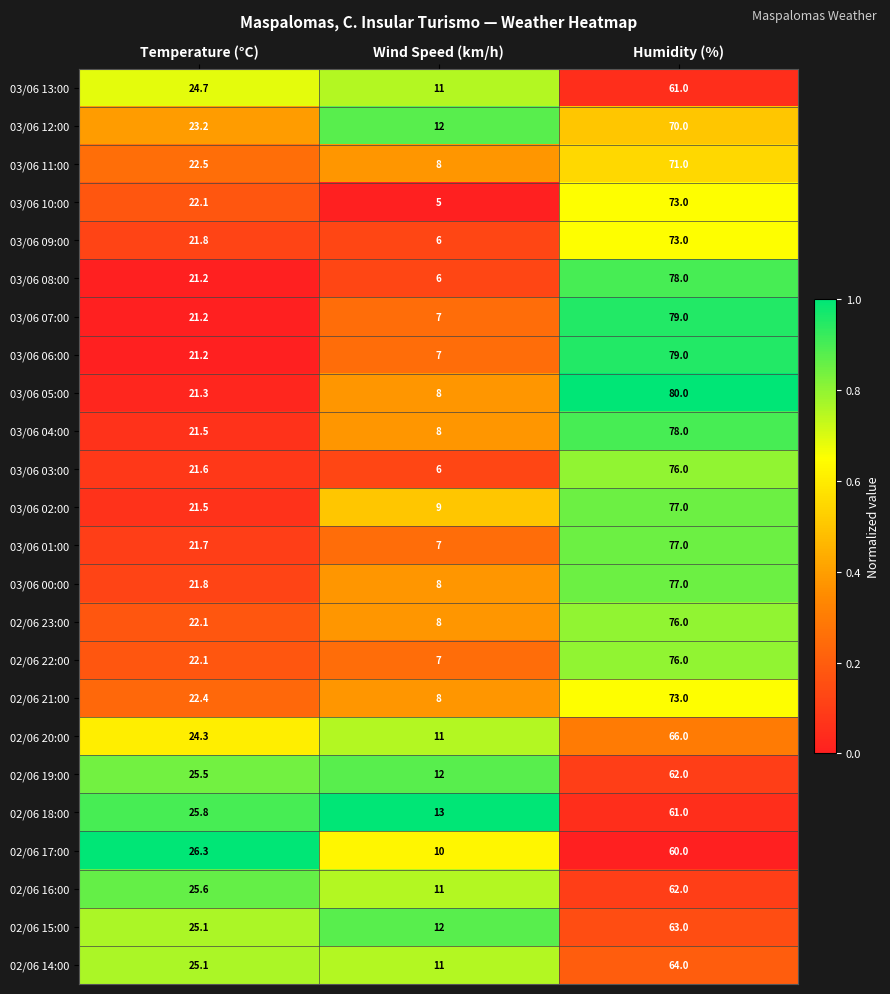

Is it true that 02/06 20:00 equals 11.0 at Wind Speed (km/h)?

True